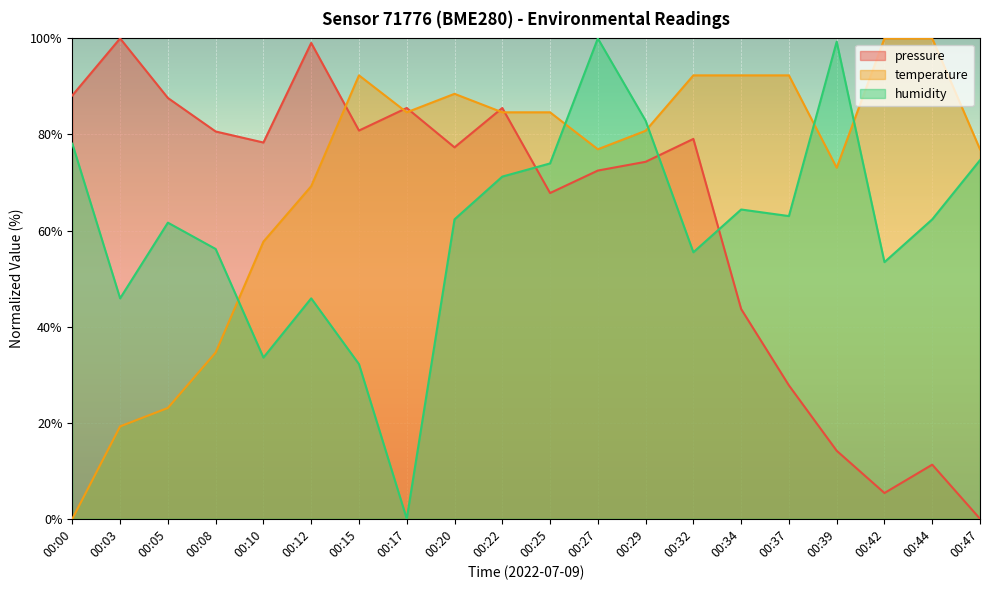

True or false: pressure and humidity intersect in this chart.

True